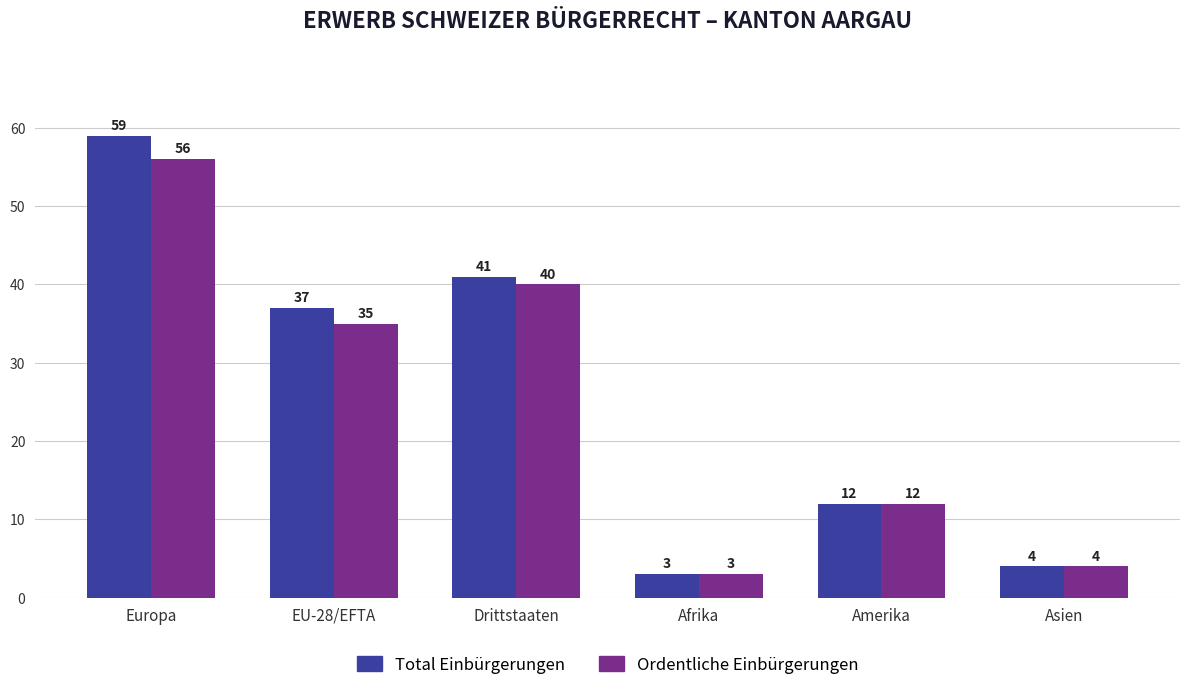

Rank the series by their maximum value, from lowest to highest.

Ordentliche Einbürgerungen, Total Einbürgerungen